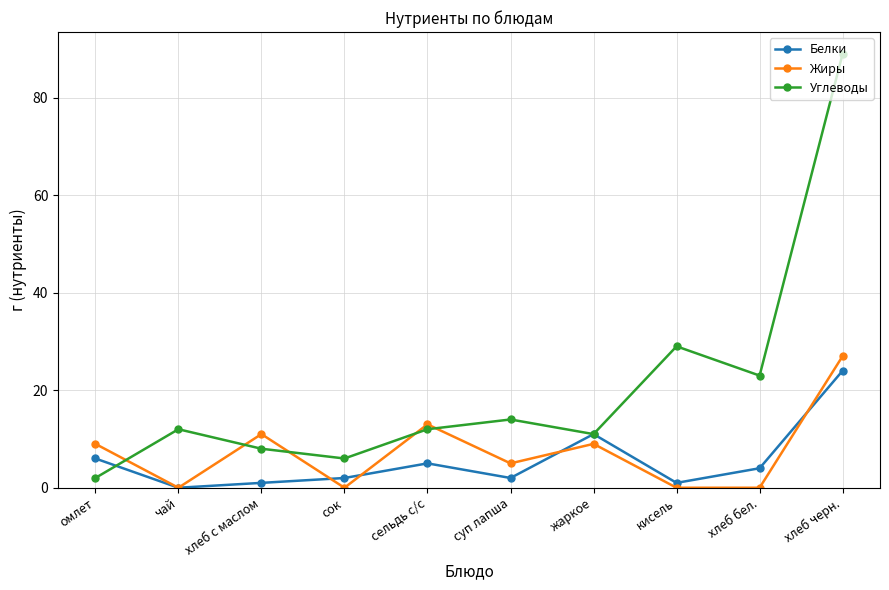

Is the value of Белки at хлеб бел. greater than the value of Жиры at жаркое?

No